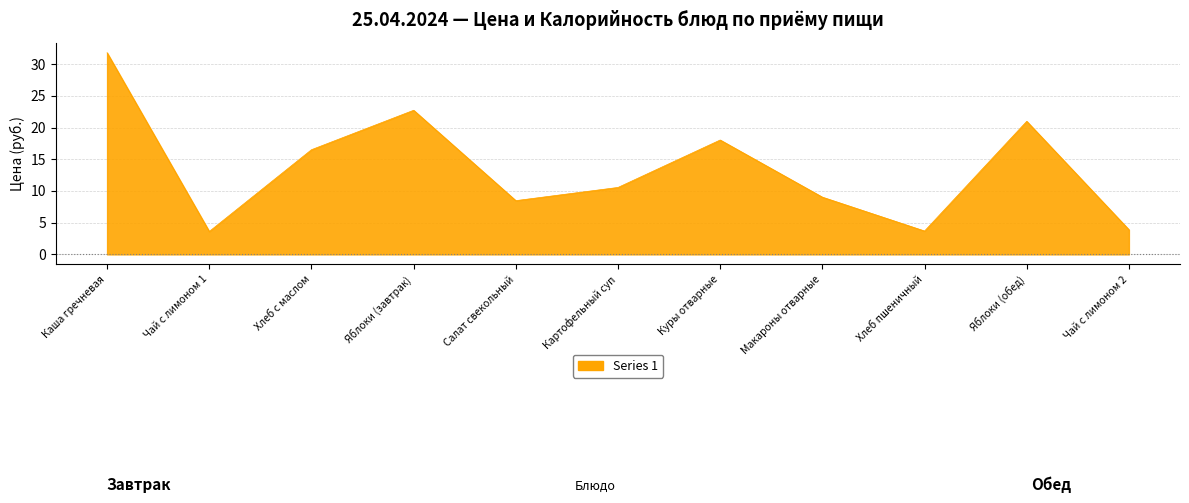

What is the difference between the maximum and minimum values?

28.2